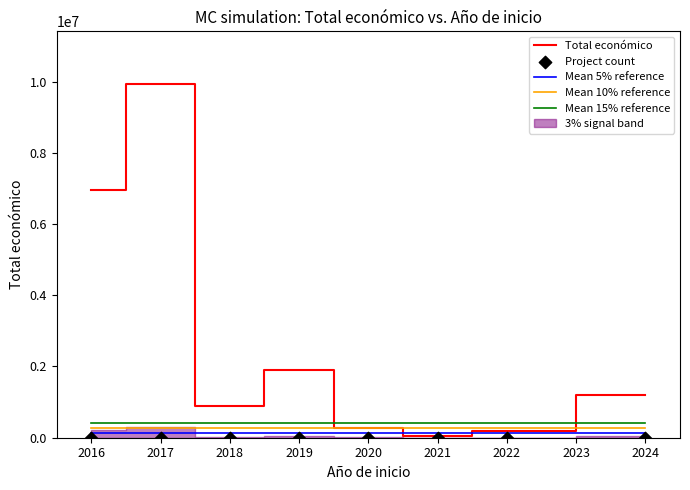

What is the maximum value for Mean 15% reference?

401168.5